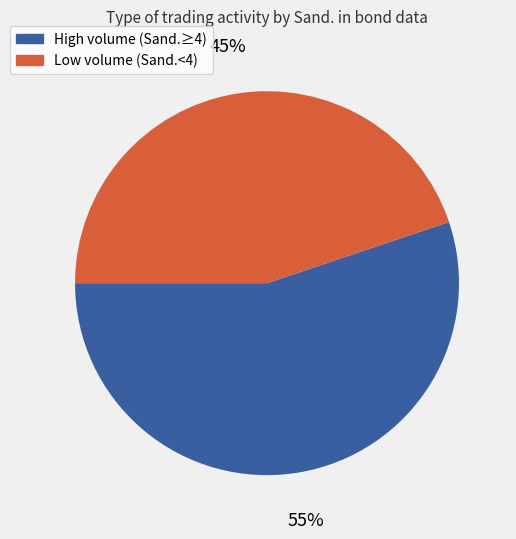

Does any single category account for the majority?

Yes